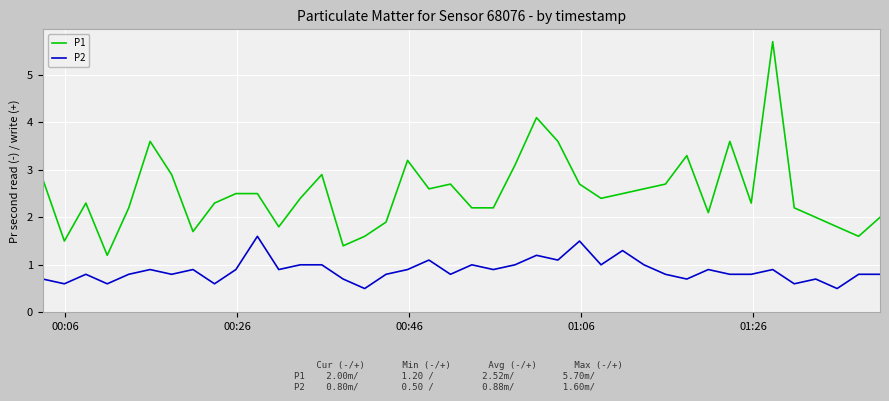

What is the minimum value for P2?

0.5